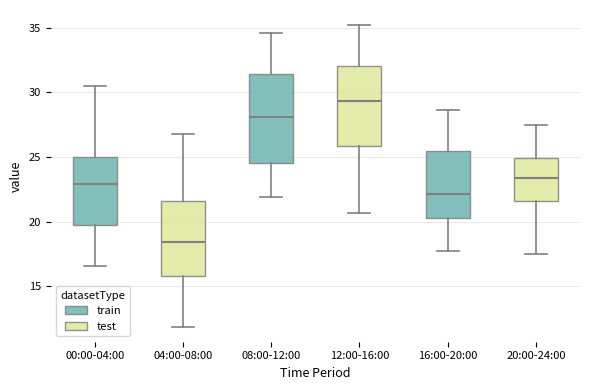

Which box has the lowest median line?

04:00-08:00